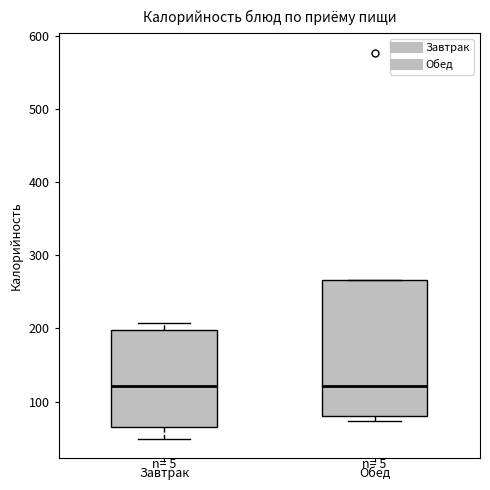

Reading left to right, transcribe this box plot: for each box, give where its median line is, the range the box spans, and where its two whiskers end, as read against the y-axis. The values are not printed on the chart, so give them approximately, as read against the axis.

Завтрак: median 120, box 70 to 200, whiskers 50 to 210
Обед: median 120, box 80 to 270, whiskers 70 to 270